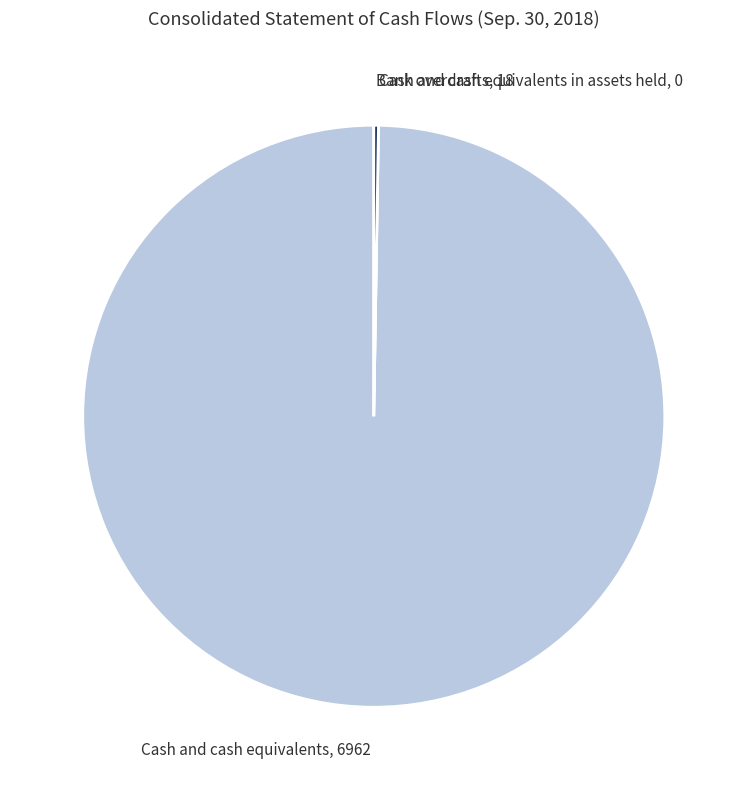

Which slice represents more than half of the pie?

Cash and cash equivalents, 6962